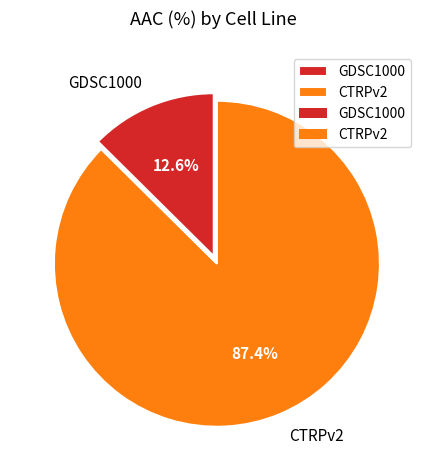

What percentage is the GDSC1000 slice, to the nearest percent?

13%